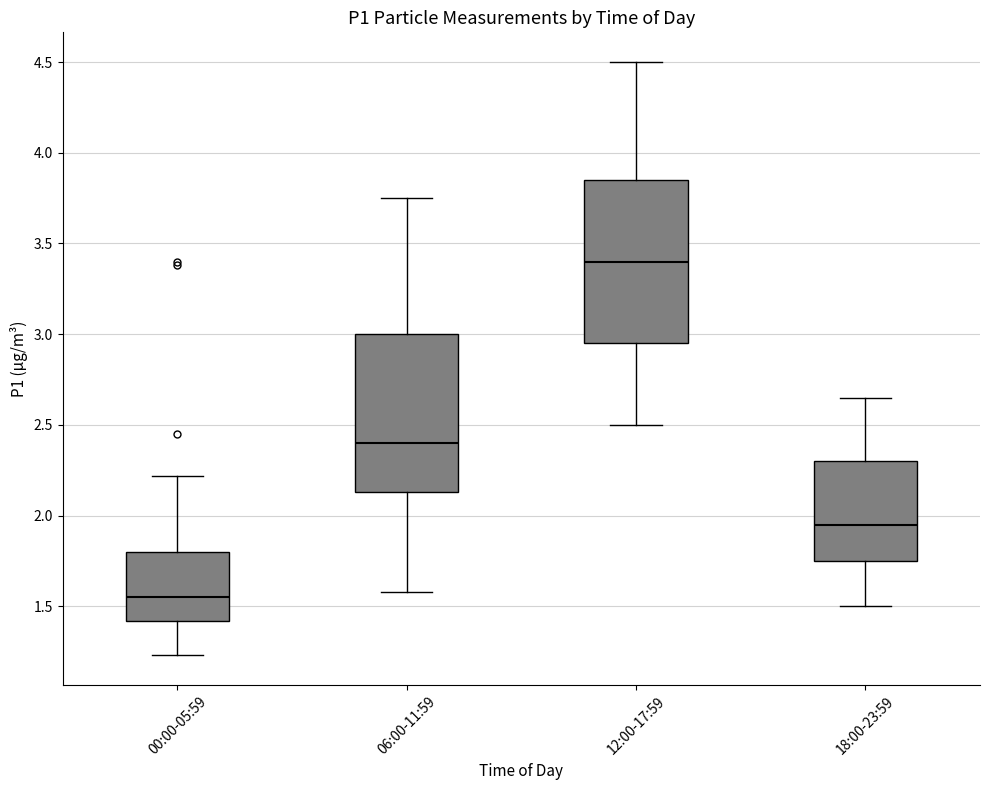

Reading left to right, read every box against the y-axis: the position of its median line, the range the box covers, and the ends of its whiskers. The values are not printed on the chart, so give them approximately, as read against the axis.

00:00-05:59: median 1.55, box 1.40 to 1.80, whiskers 1.25 to 2.20
06:00-11:59: median 2.40, box 2.15 to 3.00, whiskers 1.60 to 3.75
12:00-17:59: median 3.40, box 2.95 to 3.85, whiskers 2.50 to 4.50
18:00-23:59: median 1.95, box 1.75 to 2.30, whiskers 1.50 to 2.65